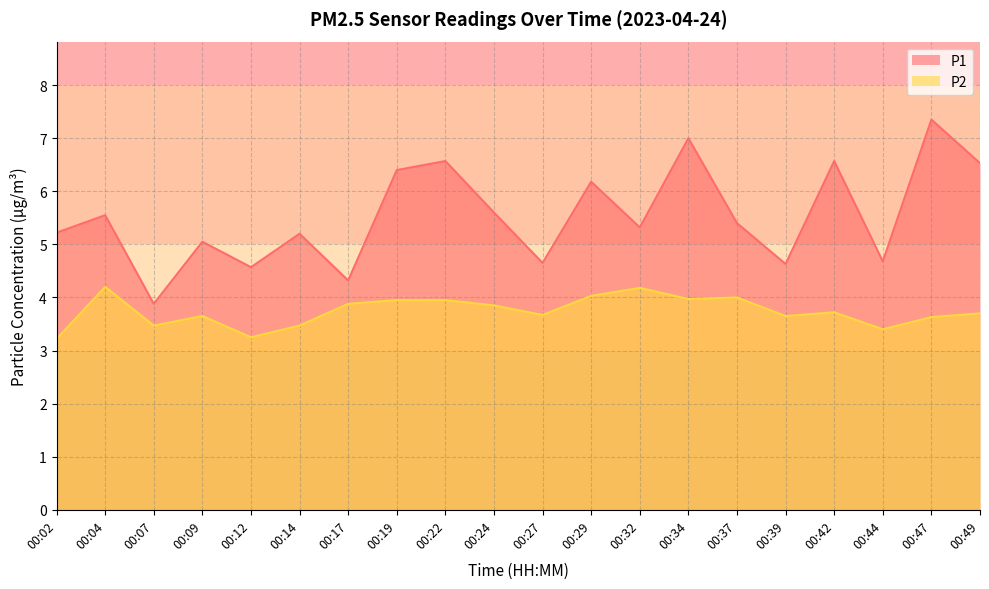

The P1 series shows 7.3 at 00:47. True or false?

True